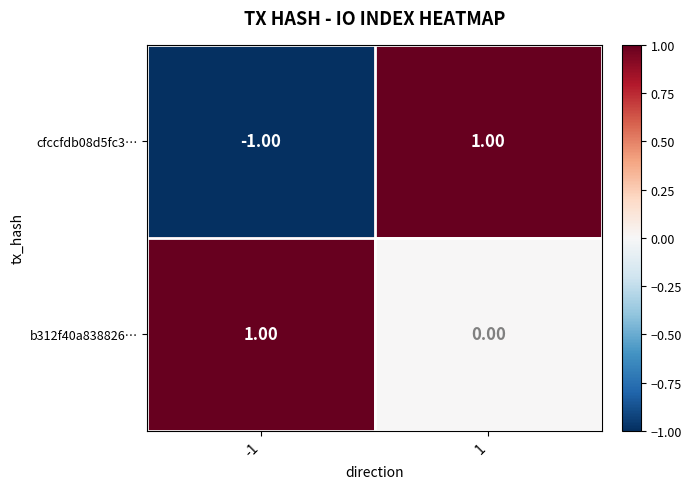

Rank the series by their average value, from highest to lowest.

b312f40a838826…, cfccfdb08d5fc3…